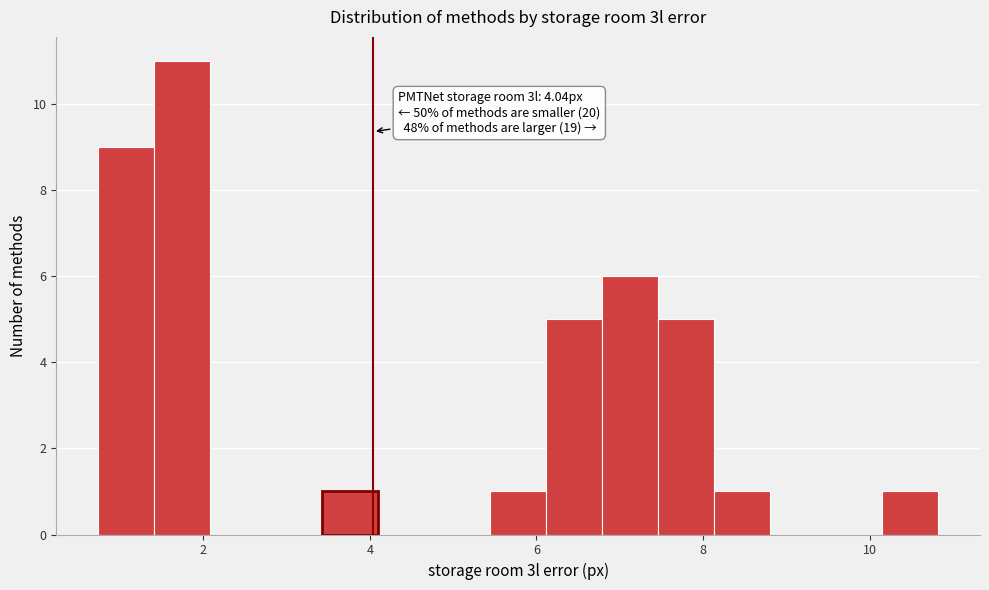

Read against the x-axis, roughly where is the centre of the tallest bar?

1.8